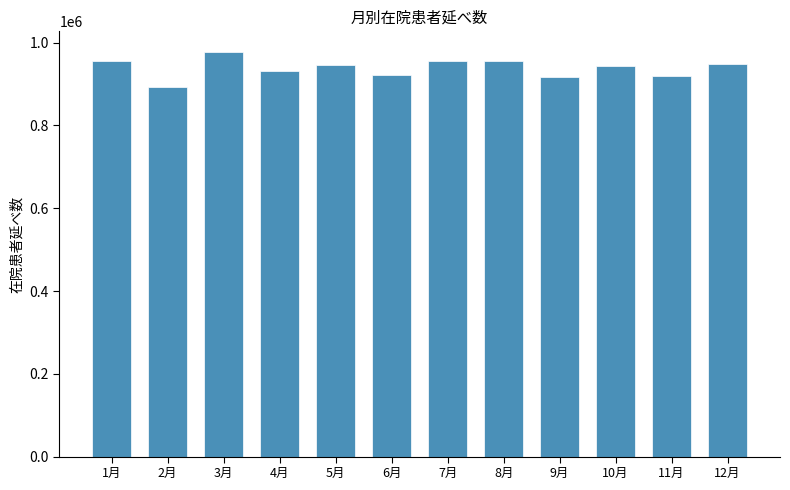

What is the difference between the maximum and second lowest values?

61774